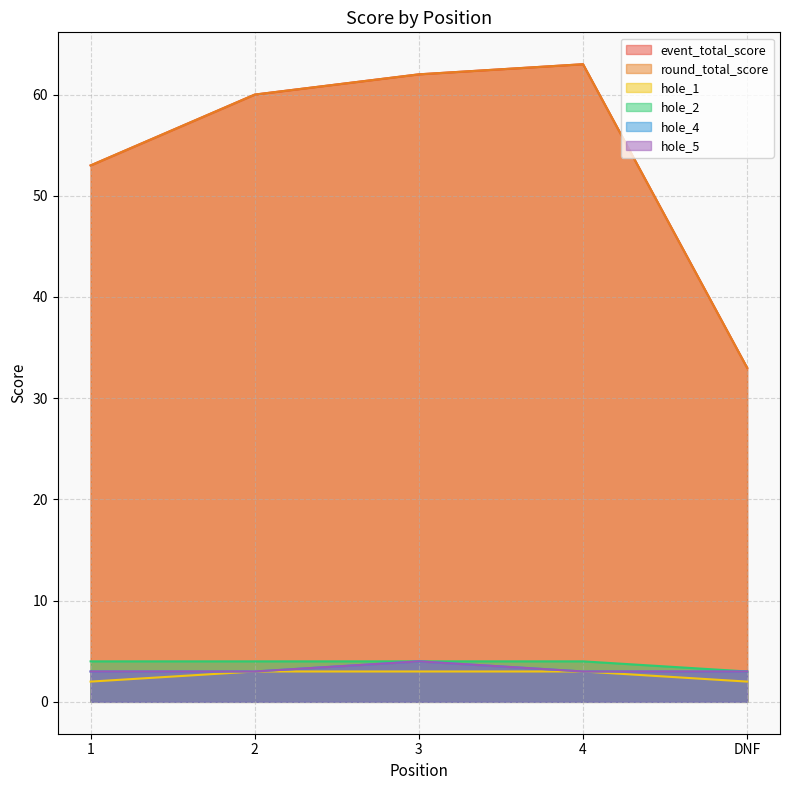

What is the greatest value displayed?

63